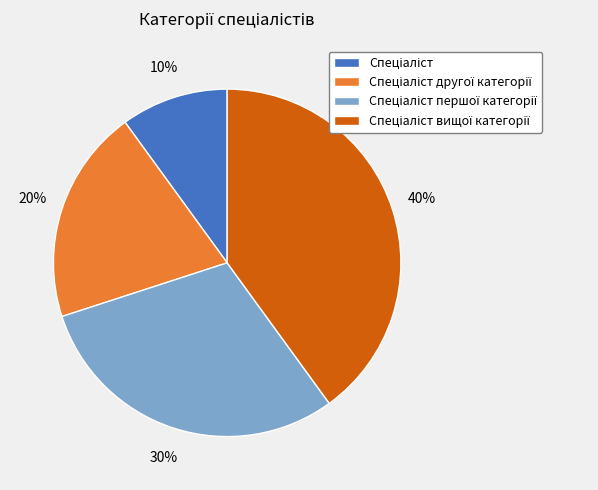

Count the number of slices in the pie.

4